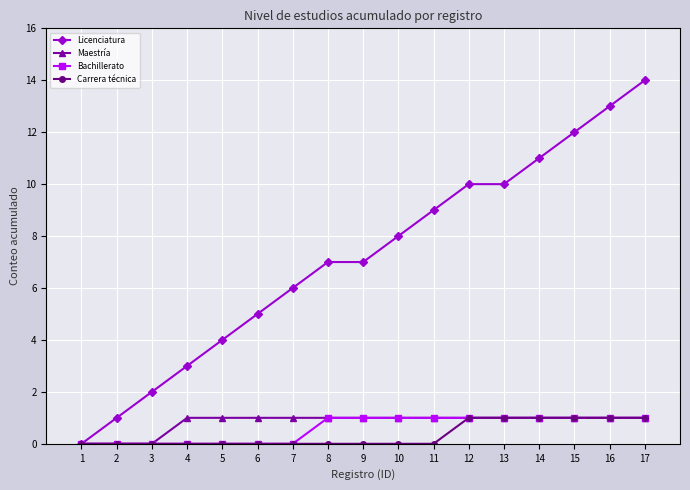

What is the greatest value displayed?

14